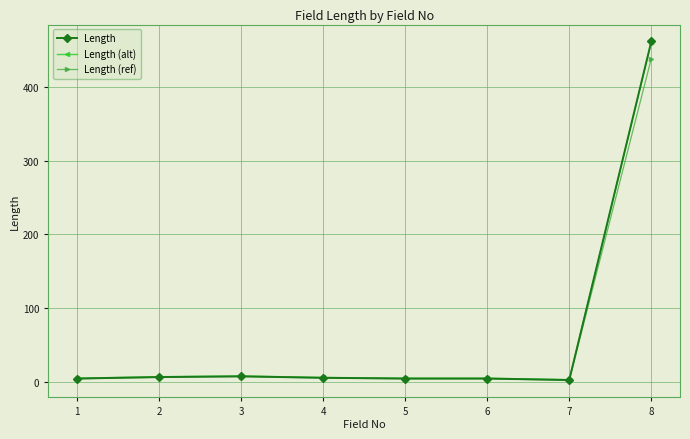

The value of Length (alt) at 8 is 460.0. True or false?

True